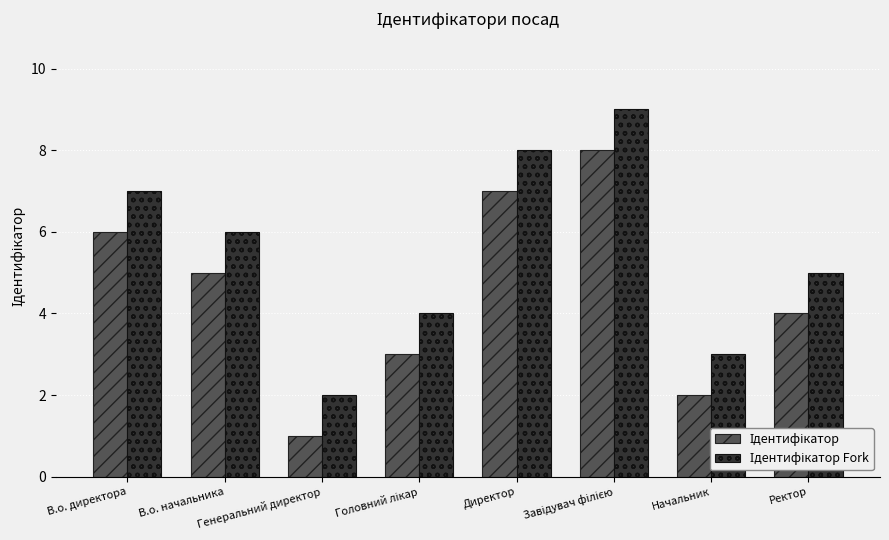

How many groups of bars are there?

8